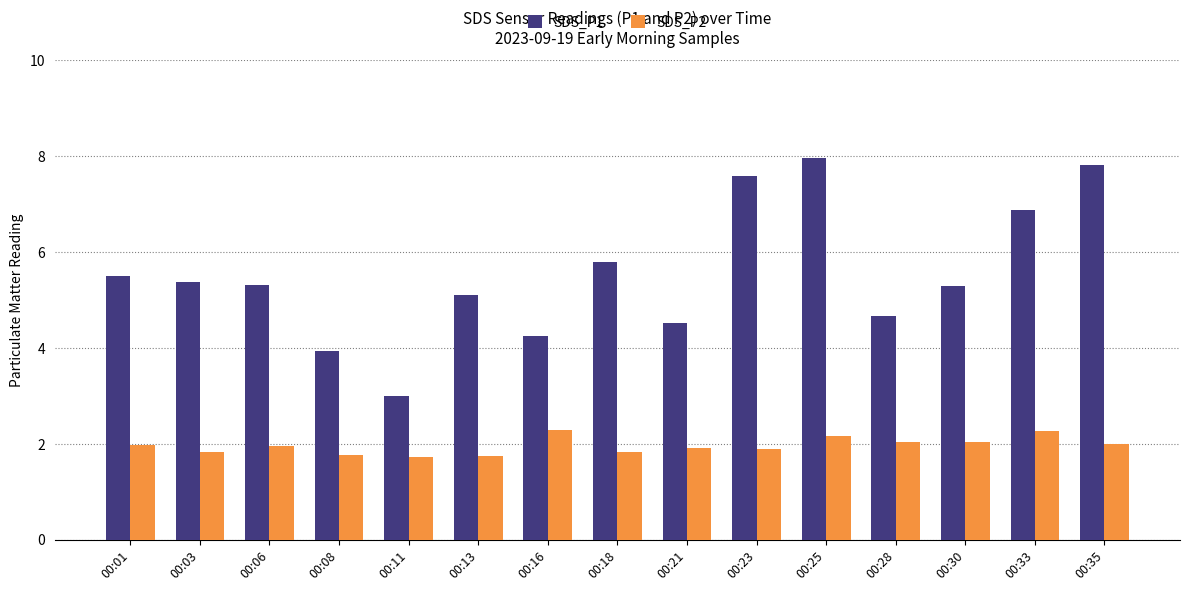

What is the greatest value displayed?

8.0